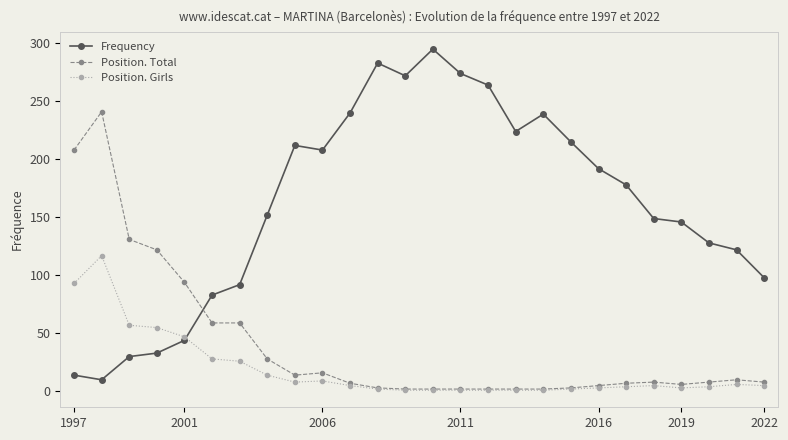

Count the number of categories in the chart.

26